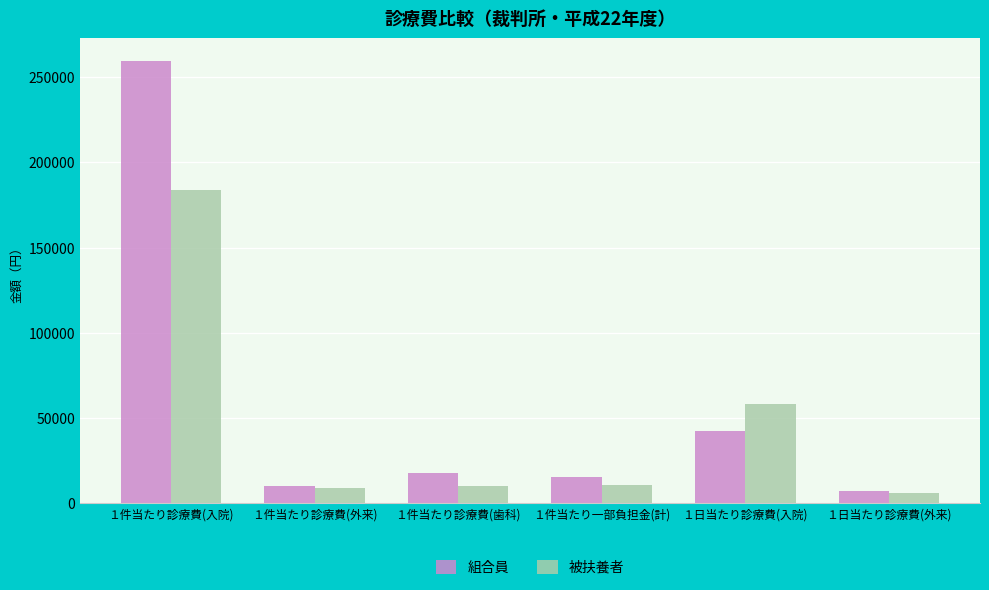

What is the greatest value displayed?

259768.2